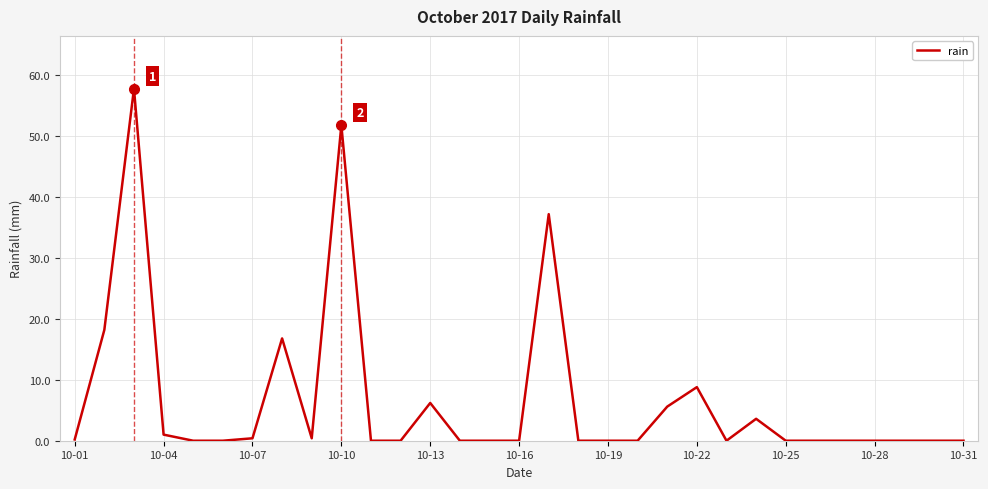

What is the difference between the maximum and minimum values?

57.8